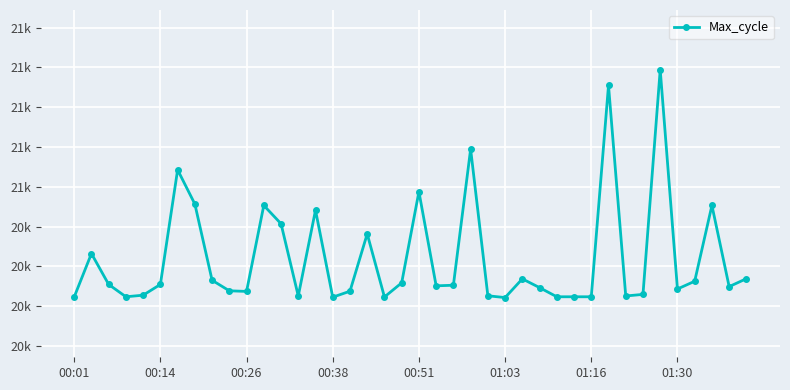

Reading left to right, what are all the values shown in this chart?

20046	20264	20109	20047	20055	20109	20685	20513	20130	20077	20074	20506	20414	20051	20482	20045	20075	20363	20046	20117	20575	20102	20105	20789	20052	20043	20137	20093	20047	20047	20047	21109	20051	20059	21188	20086	20125	20506	20098	20138